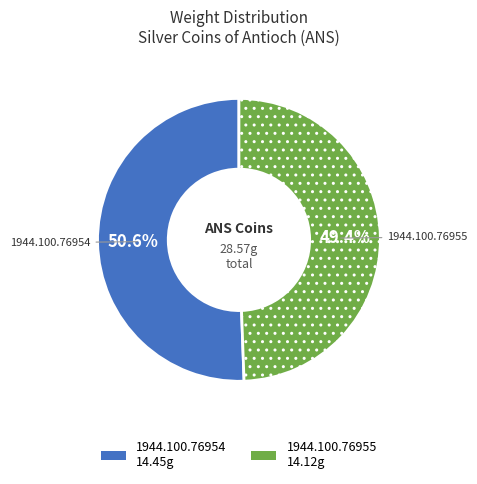

True or false: 1944.100.76955 accounts for 49% of the total.

True